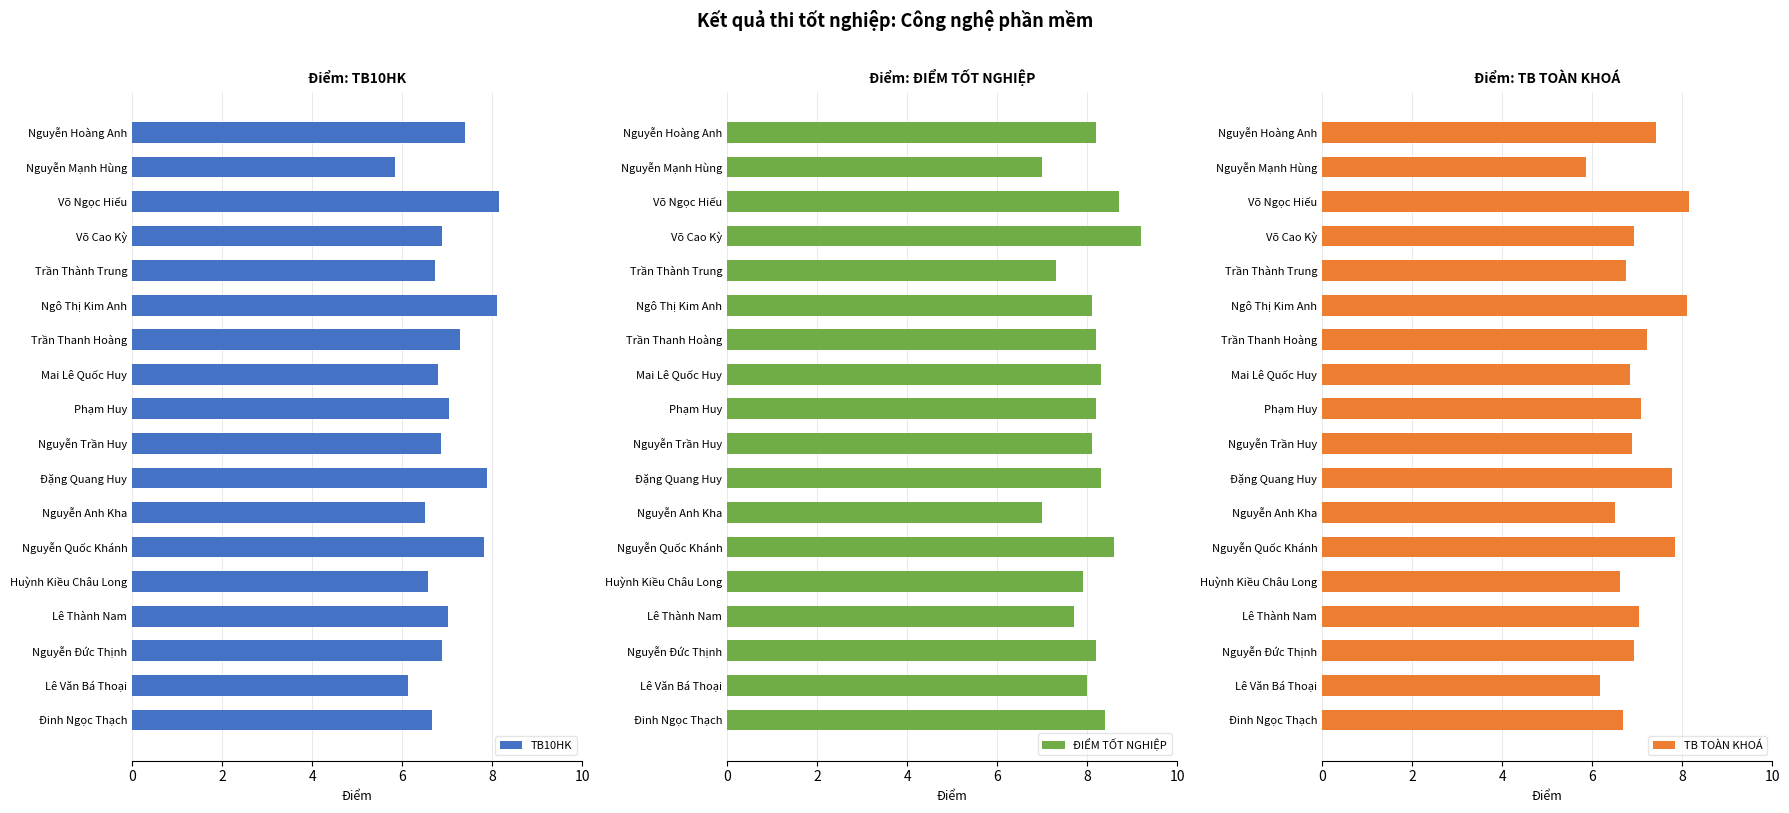

Is it true that TB10HK equals 3.0 at Huỳnh Kiều Châu Long?

False